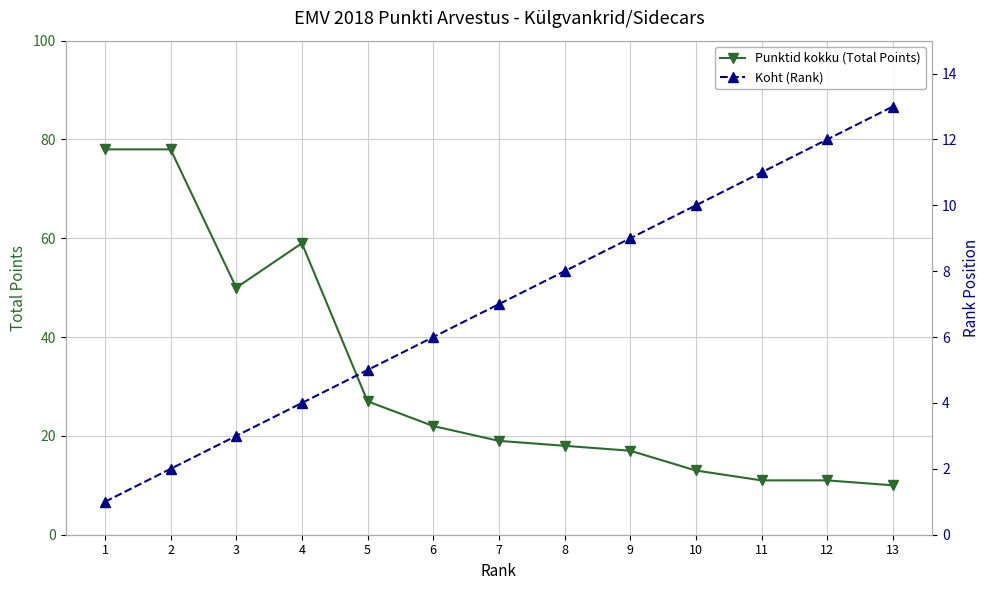

What is the total value across all series at 3?

53